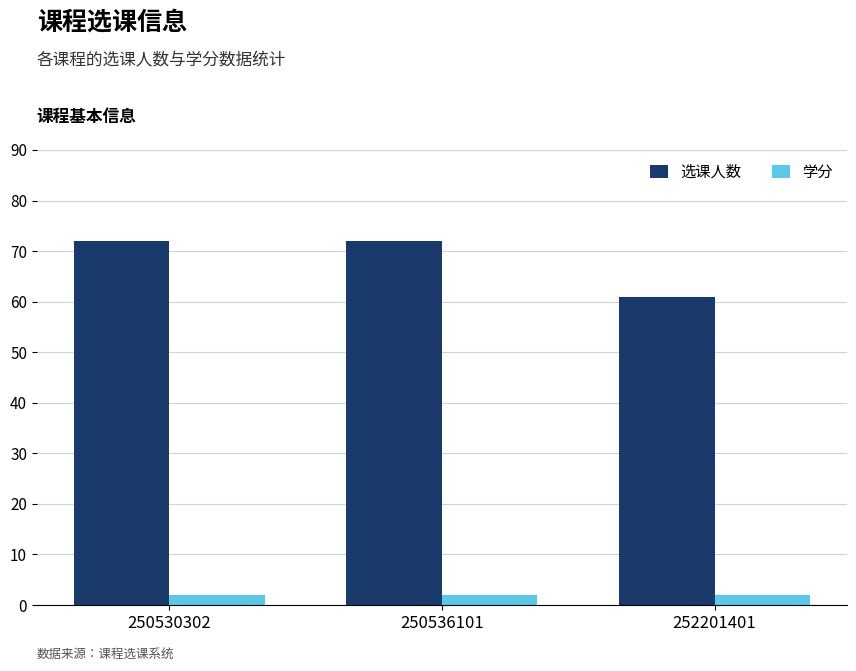

What is the value of the 学分 bar at the 2nd from the left?

2